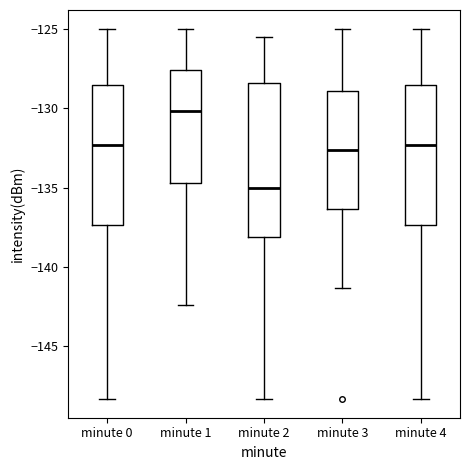

Which box has the highest median line?

minute 1